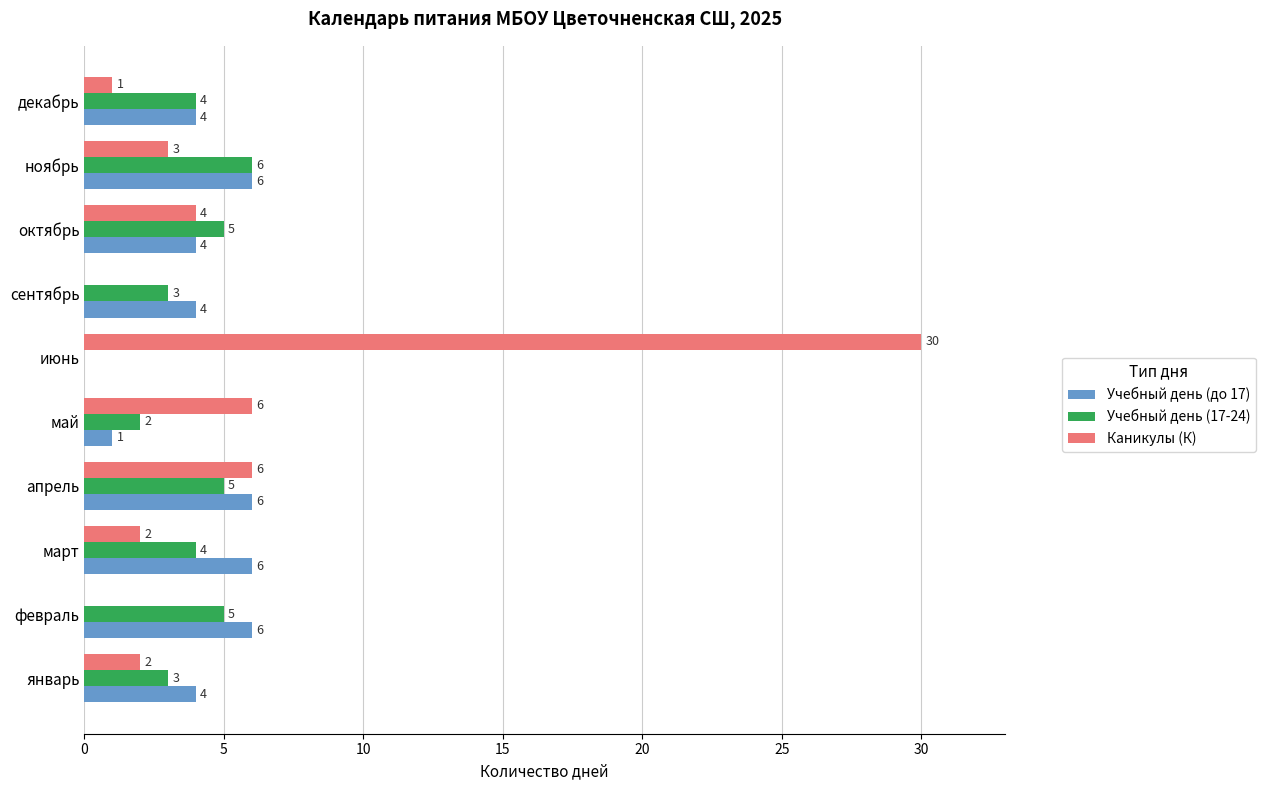

Is the value of Учебный день (до 17) at февраль greater than the value of Учебный день (17-24) at октябрь?

Yes